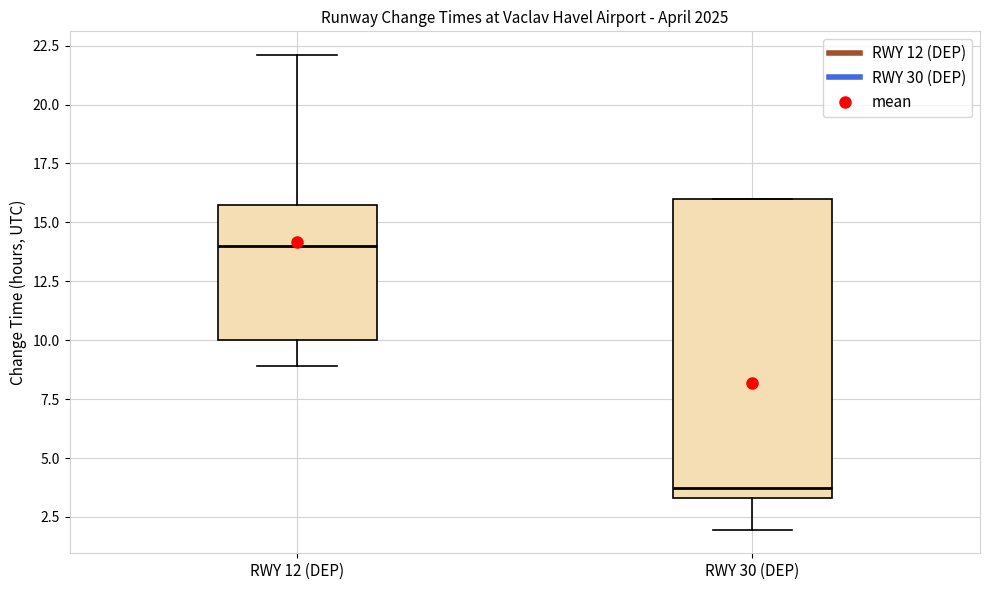

Which box has the highest median line?

RWY 12 (DEP)